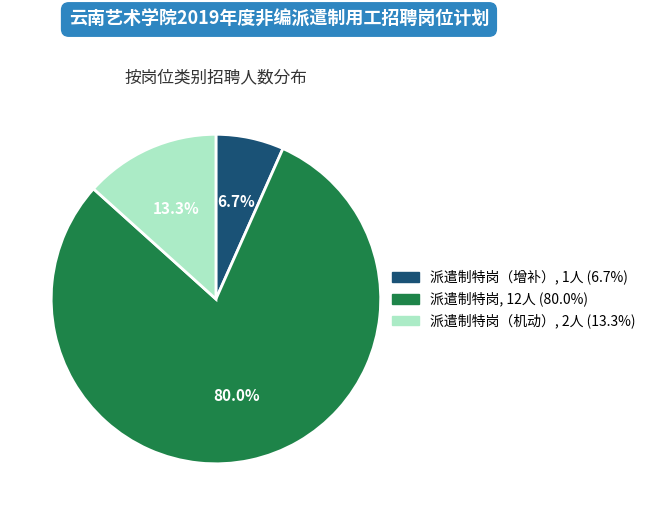

Is there any slice that represents more than half of the pie?

Yes